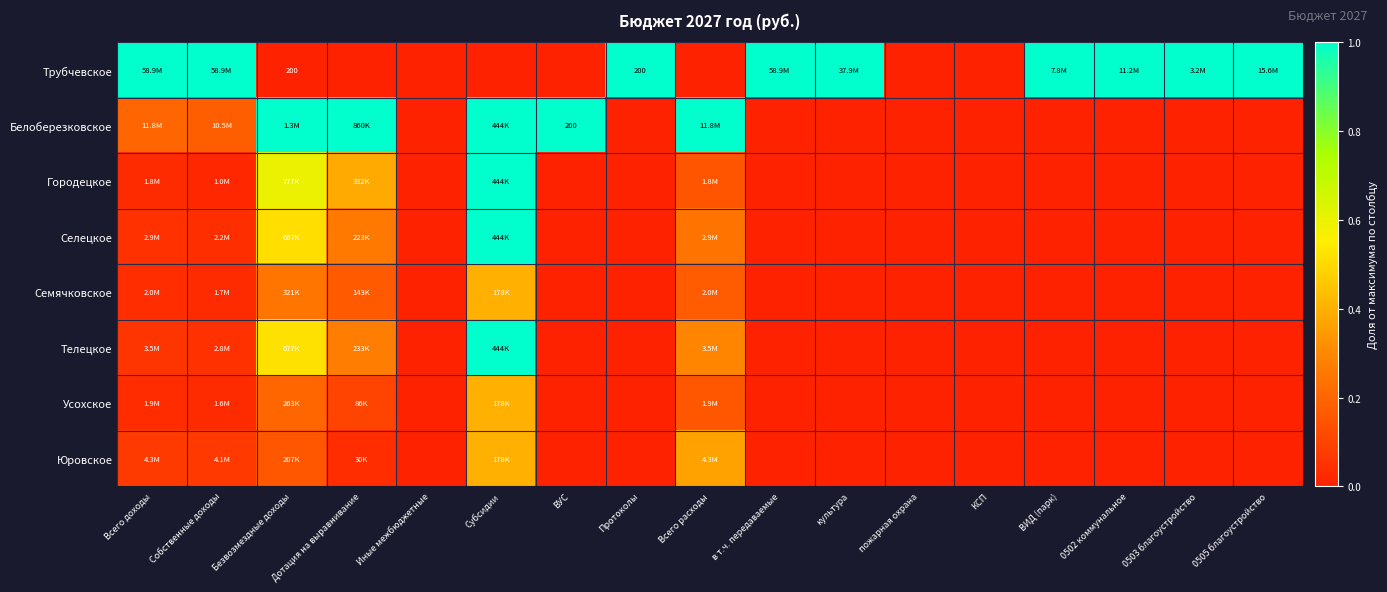

Which category has the highest value across all series?

Всего доходы